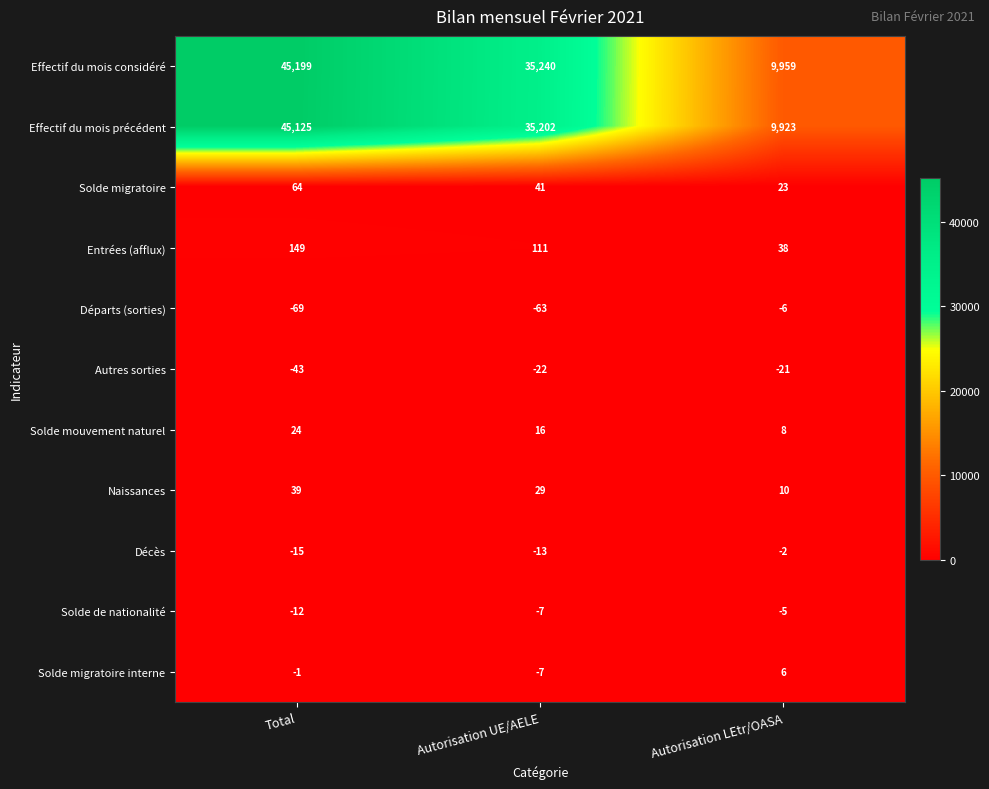

At which category does the chart reach its minimum across all series?

Total